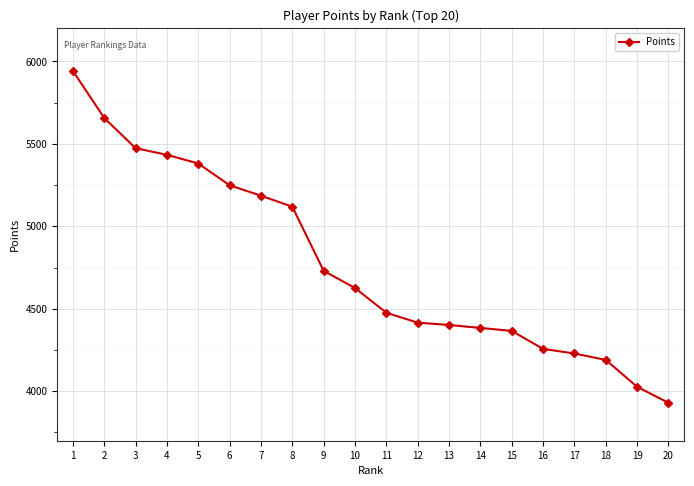

What is the difference between the values at 2 and 20?

1727